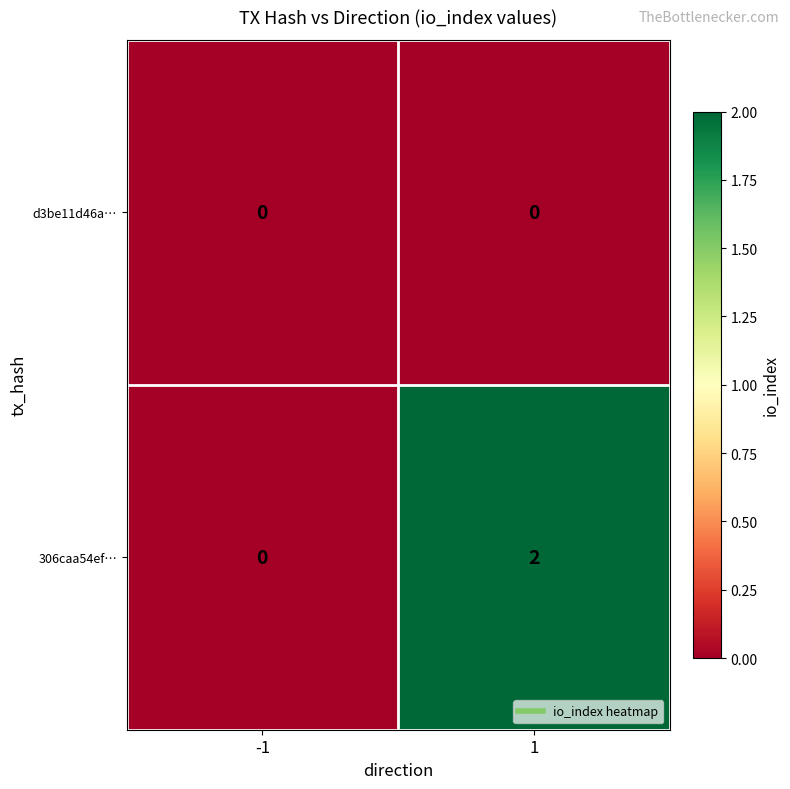

Reading left to right, list all the values displayed in this chart.

d3be11d46a…: 0	0
306caa54ef…: 0	2